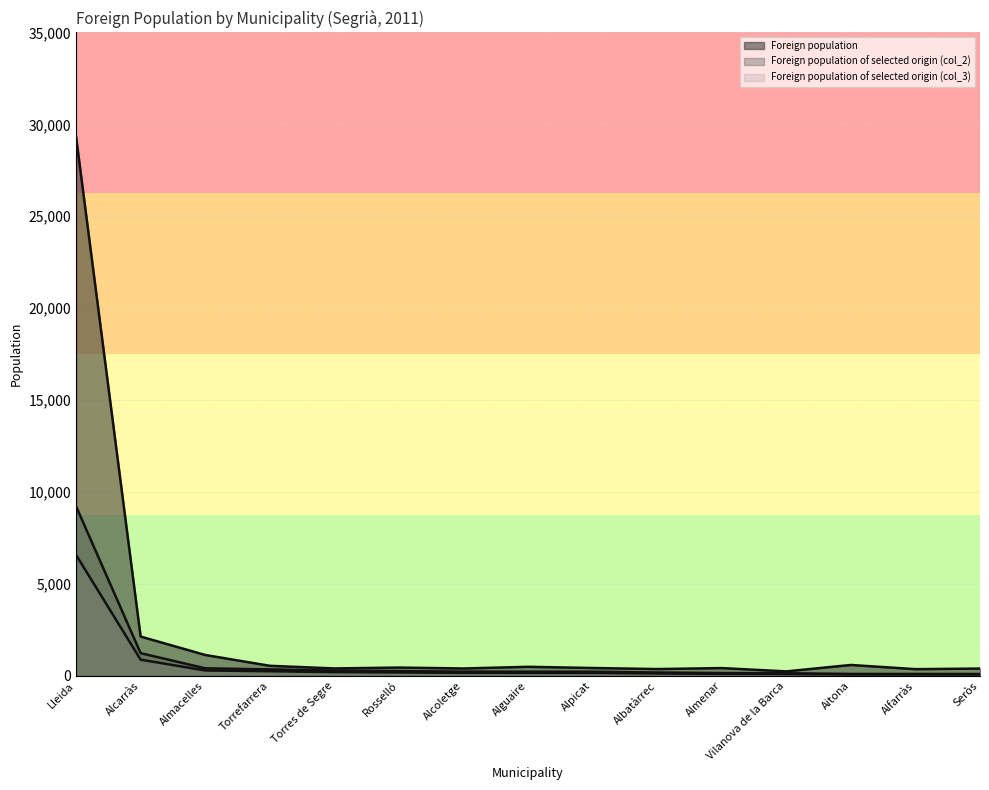

Reading left to right, list all the values displayed in this chart.

Foreign population: Lleida=29335	Alcarràs=2139	Almacelles=1138	Torrefarrera=549	Torres de Segre=405	Rosselló=453	Alcoletge=402	Alguaire=494	Alpicat=429	Albatàrrec=371	Almenar=424	Vilanova de la Barca=245	Aitona=594	Alfarràs=366	Seròs=398
Foreign population of selected origin (col_2): Lleida=9227	Alcarràs=1236	Almacelles=413	Torrefarrera=353	Torres de Segre=289	Rosselló=262	Alcoletge=233	Alguaire=230	Alpicat=229	Albatàrrec=184	Almenar=155	Vilanova de la Barca=143	Aitona=106	Alfarràs=105	Seròs=102
Foreign population of selected origin (col_3): Lleida=6581	Alcarràs=882	Almacelles=295	Torrefarrera=252	Torres de Segre=206	Rosselló=187	Alcoletge=166	Alguaire=164	Alpicat=163	Albatàrrec=131	Almenar=111	Vilanova de la Barca=102	Aitona=76	Alfarràs=75	Seròs=73